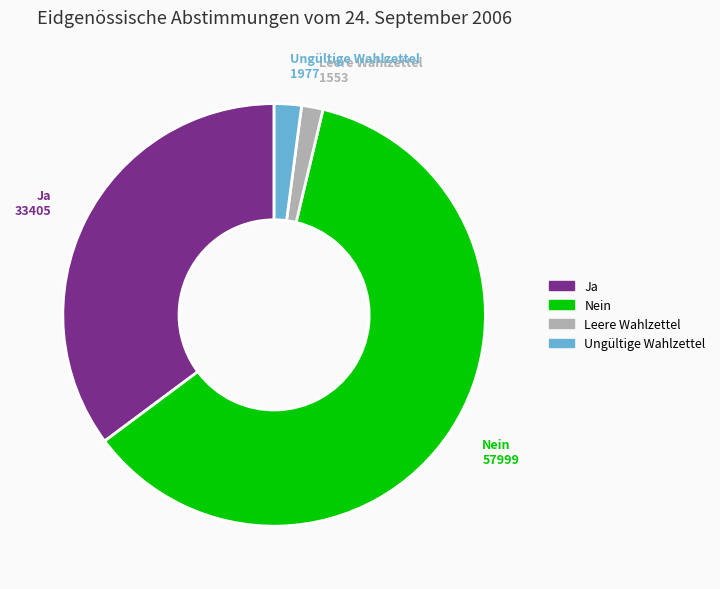

Combined, do Nein and Ungültige Wahlzettel account for over 50%?

Yes